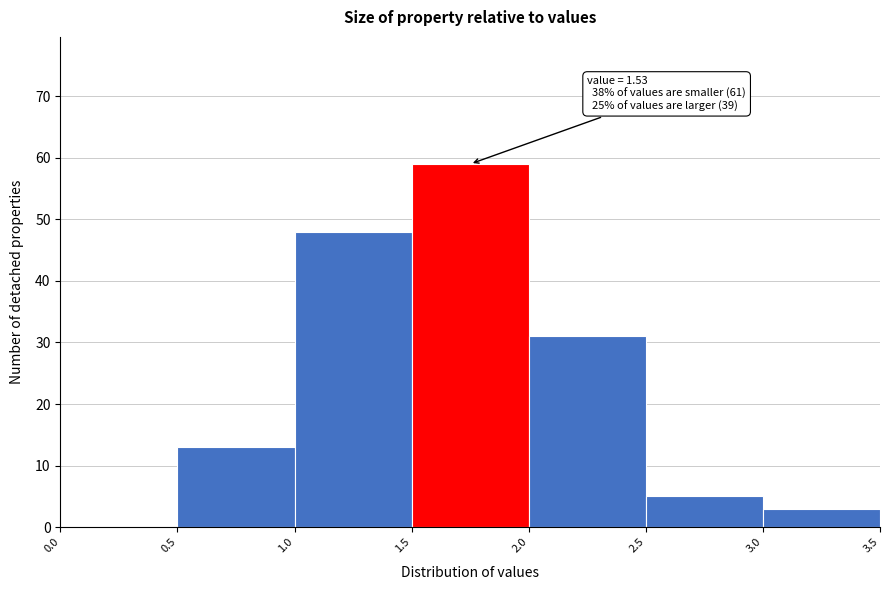

Over which range of the x-axis is the bar tallest?

1.5 to 2.0